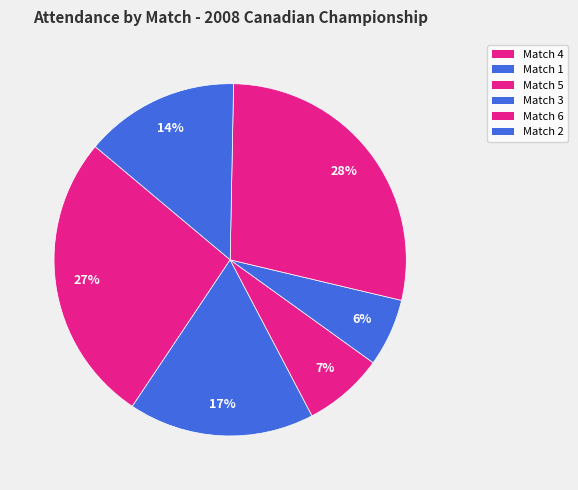

True or false: Match 2 accounts for 2% of the total.

False